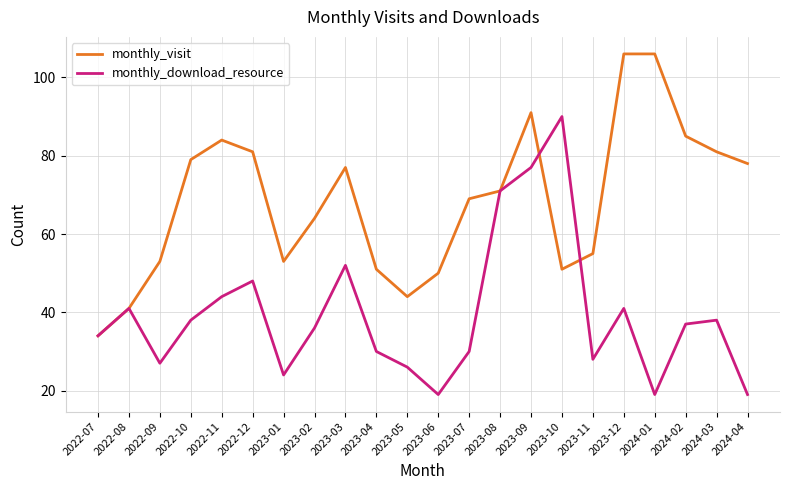

Which series changed the most between 2022-09 and 2024-01?

monthly_visit